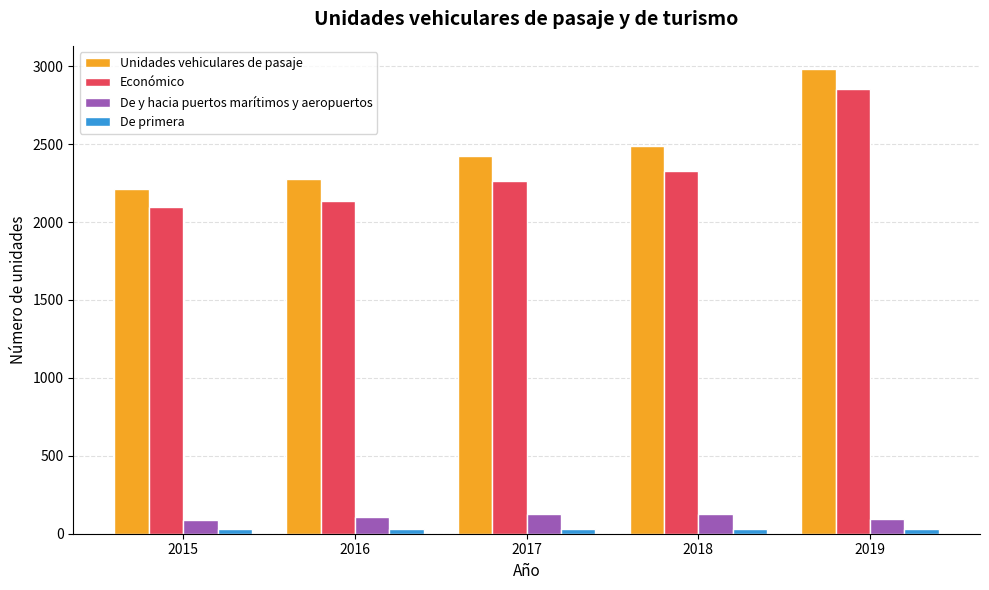

Which series has the largest range (max minus min)?

Unidades vehiculares de pasaje